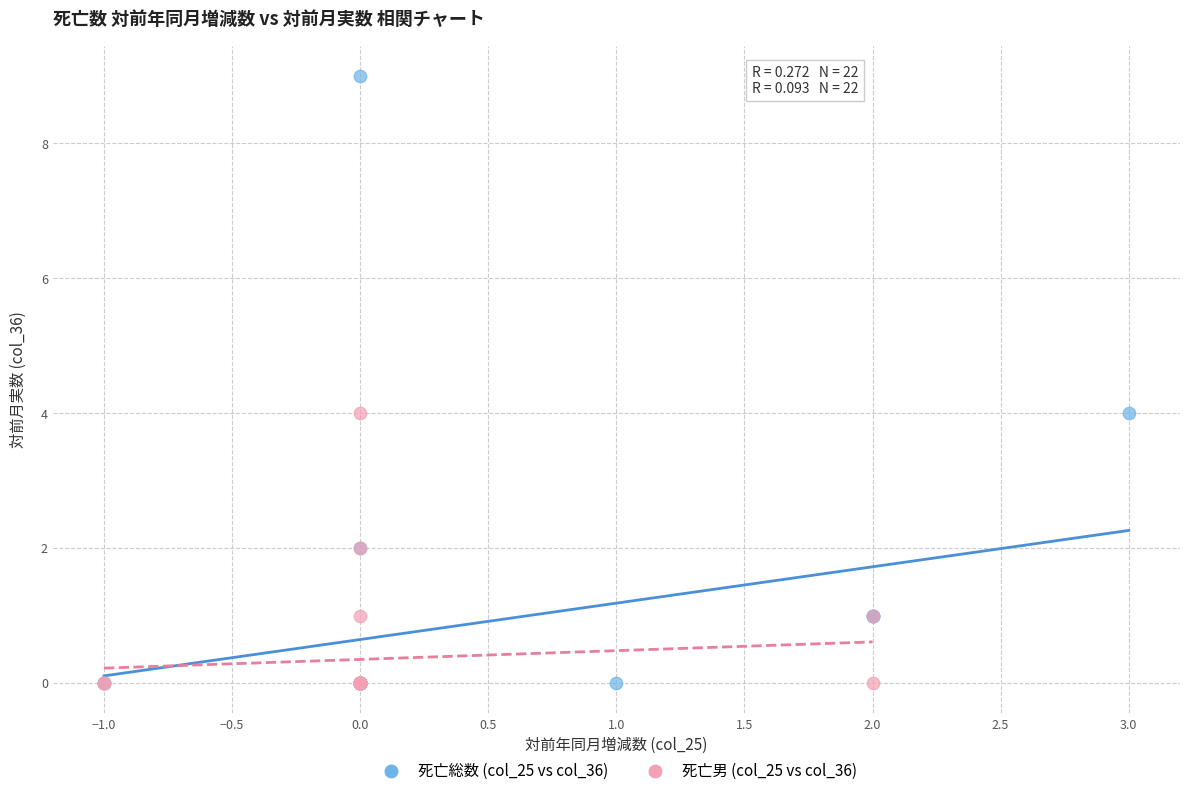

Which series contains the highest Y value?

死亡総数 (col_25 vs col_36)